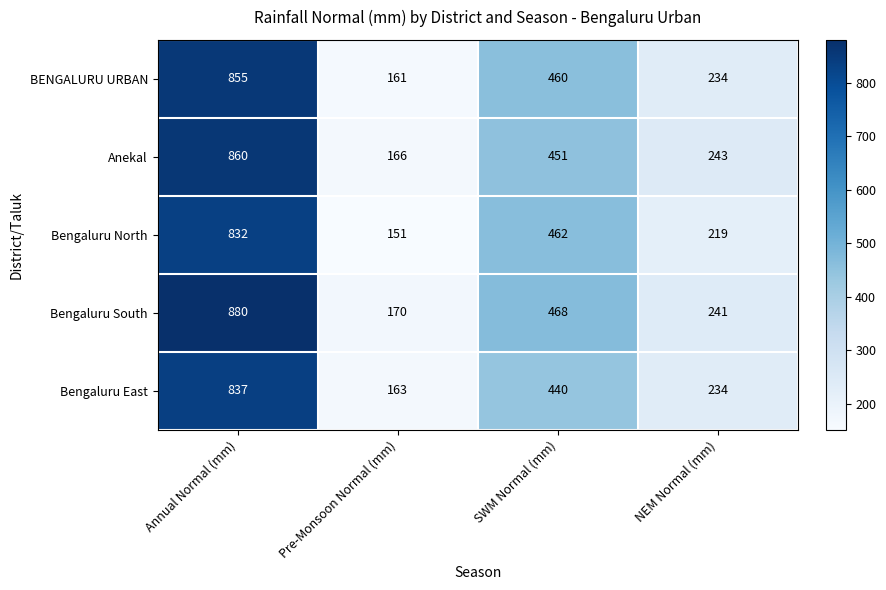

True or false: Bengaluru South has a value of 242 at SWM Normal (mm).

False